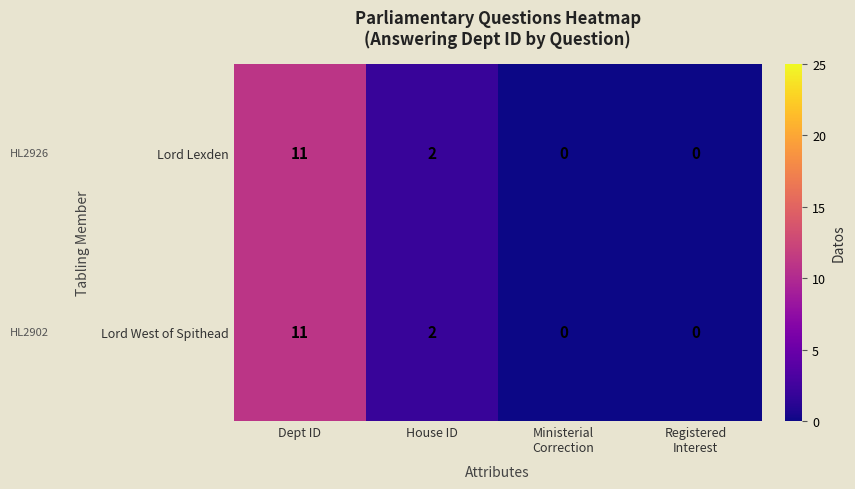

Reading left to right, transcribe all the data shown in this chart.

Lord Lexden: 11	2	0	0
Lord West of Spithead: 11	2	0	0